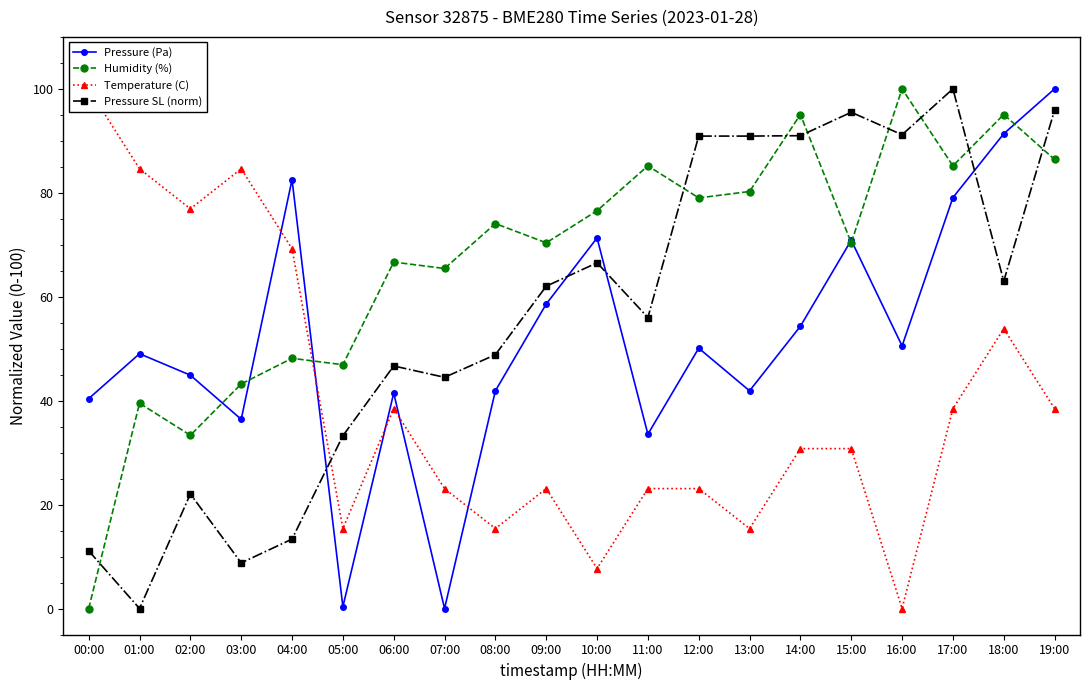

List the labels in order of Temperature (C) value, smallest first.

16:00, 10:00, 05:00, 08:00, 13:00, 07:00, 09:00, 11:00, 12:00, 14:00, 15:00, 06:00, 17:00, 19:00, 18:00, 04:00, 02:00, 01:00, 03:00, 00:00